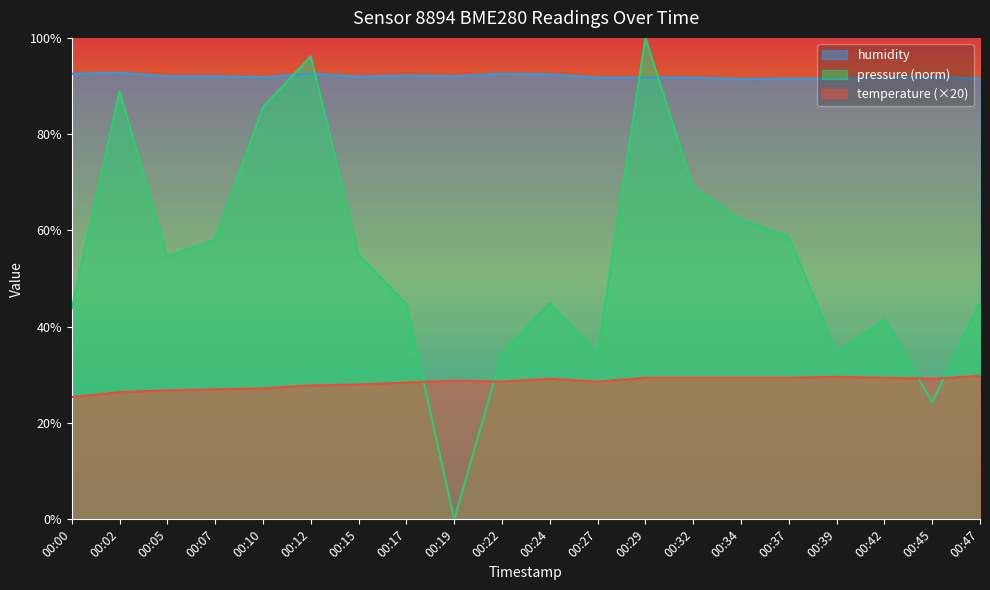

List the series in order of their peak value, lowest first.

temperature (×20), humidity, pressure (norm)